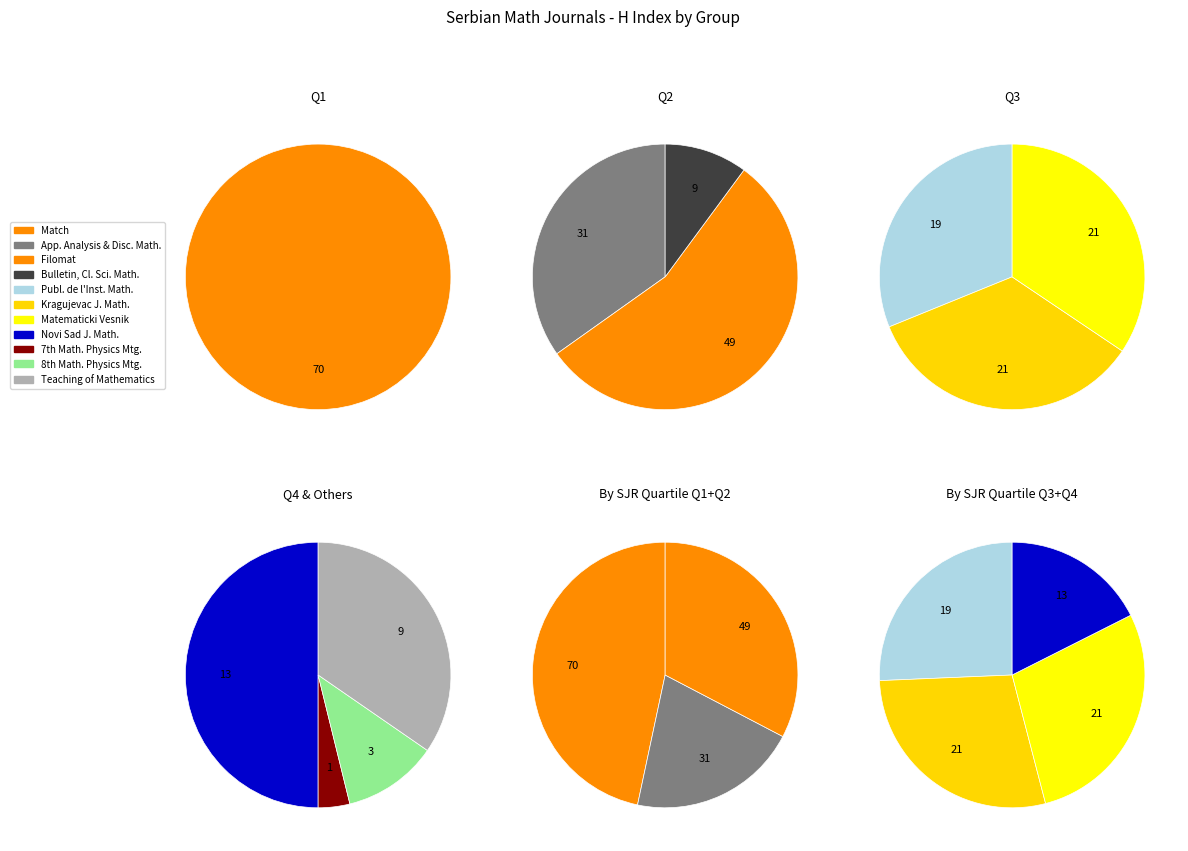

To the nearest percent, what is the difference between the largest and smallest slice percentages?

28%